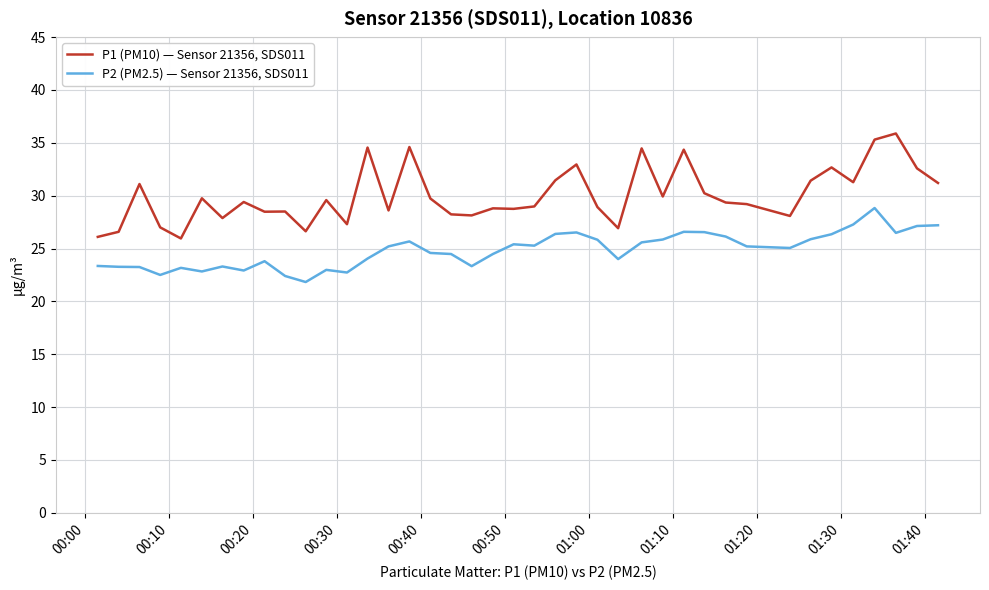

List the series in order of their overall mean, highest first.

P1 (PM10) — Sensor 21356, SDS011, P2 (PM2.5) — Sensor 21356, SDS011